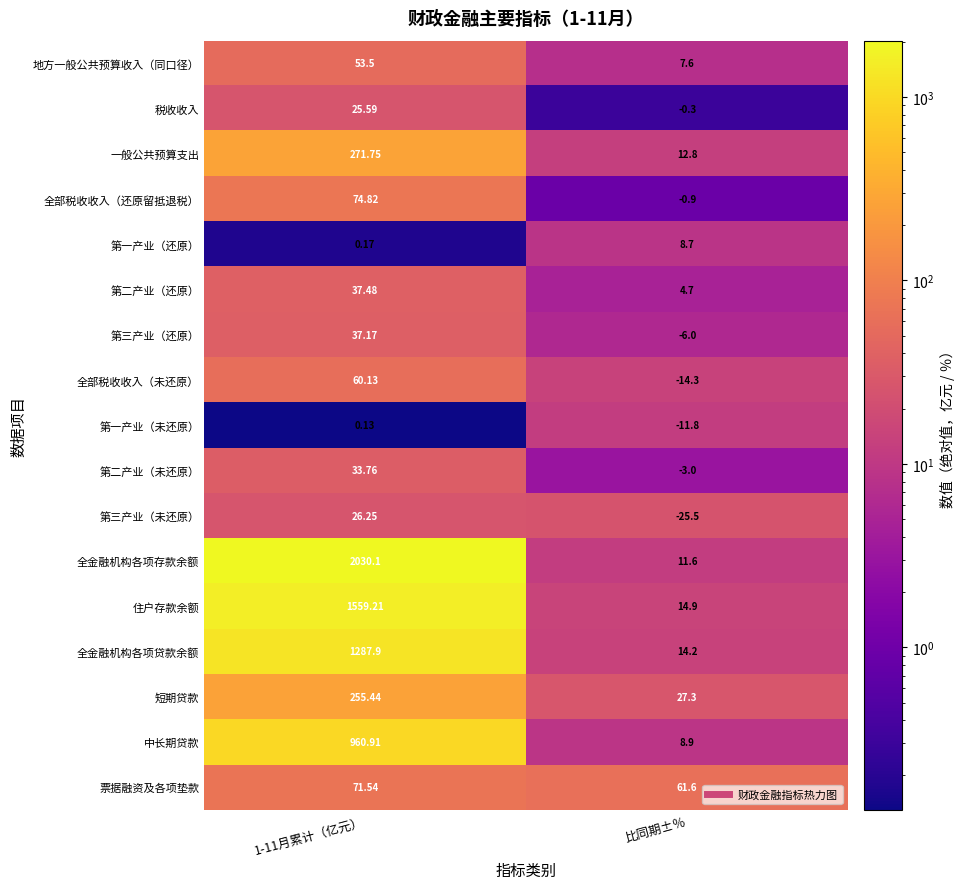

Which series changed the most between 1-11月累计（亿元） and 比同期±％?

全金融机构各项存款余额